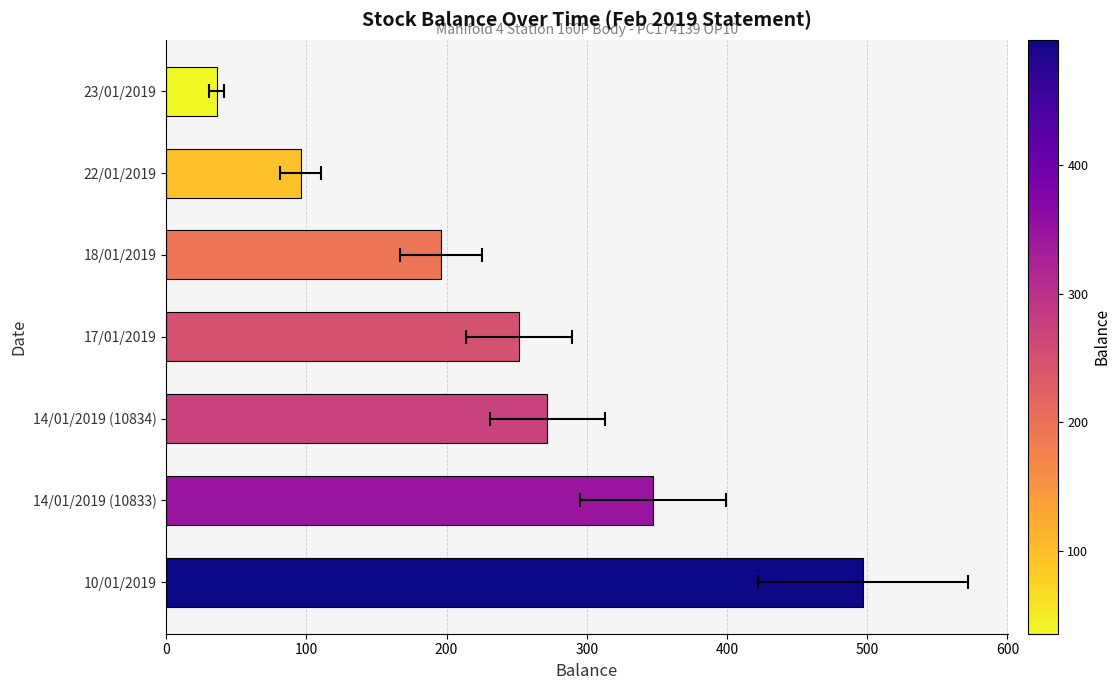

True or false: the data shows 110 at 17/01/2019.

False